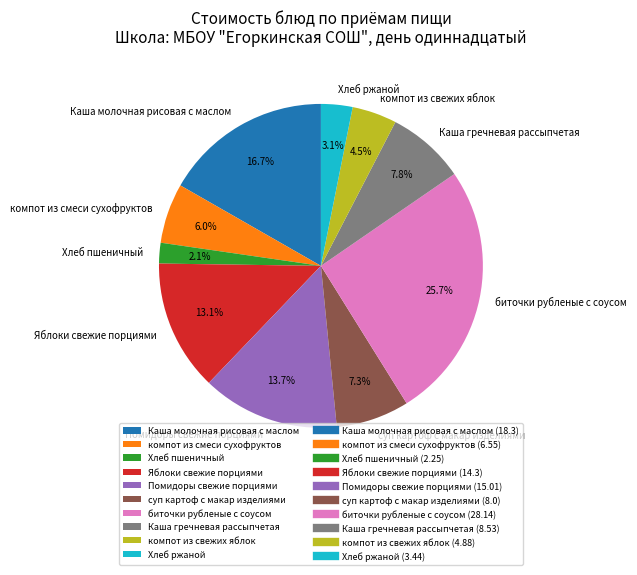

Which category has the biggest portion of the pie?

биточки рубленые с соусом